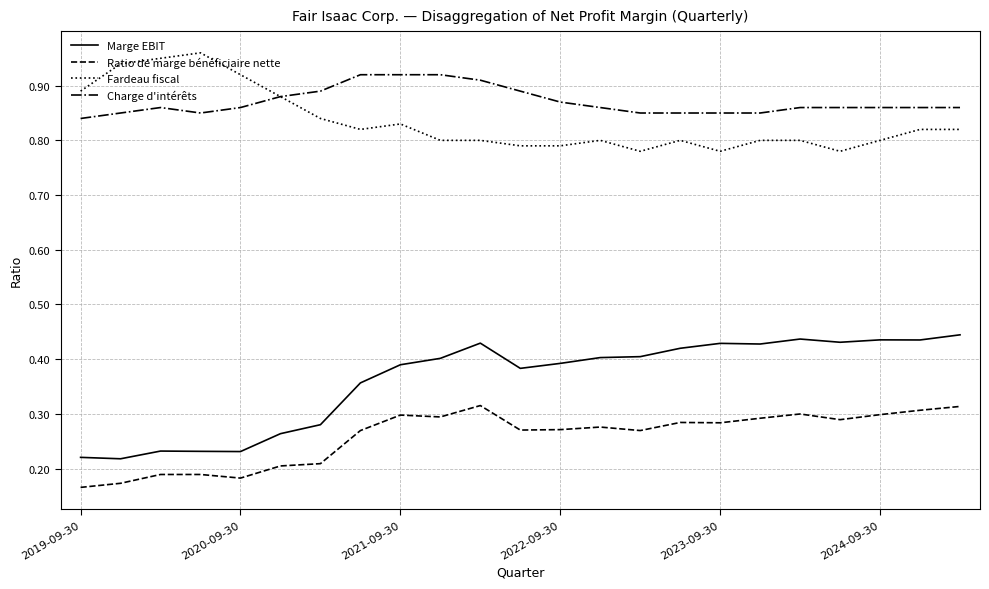

True or false: Fardeau fiscal and Ratio de marge bénéficiaire nette cross at least once.

False